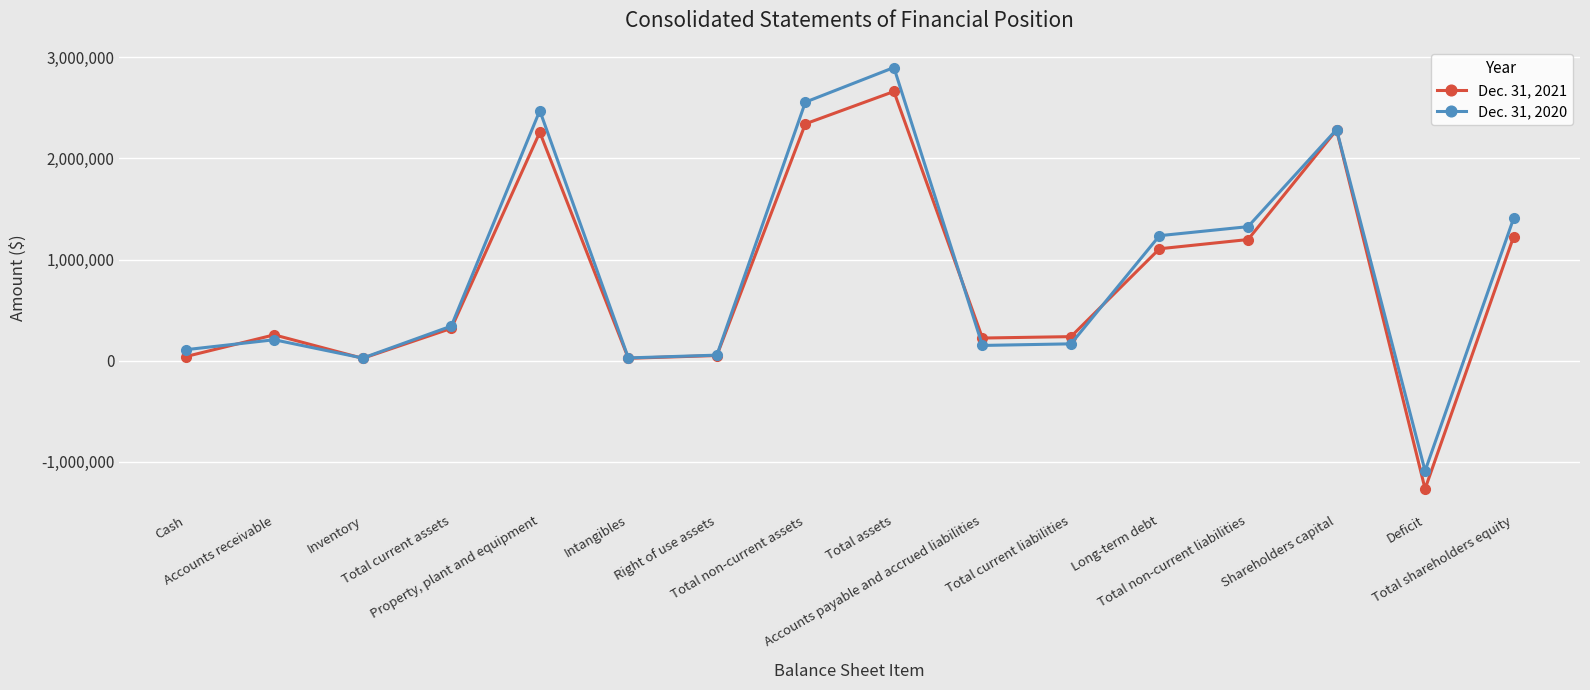

How many positive values does the Dec. 31, 2021 series have?

15